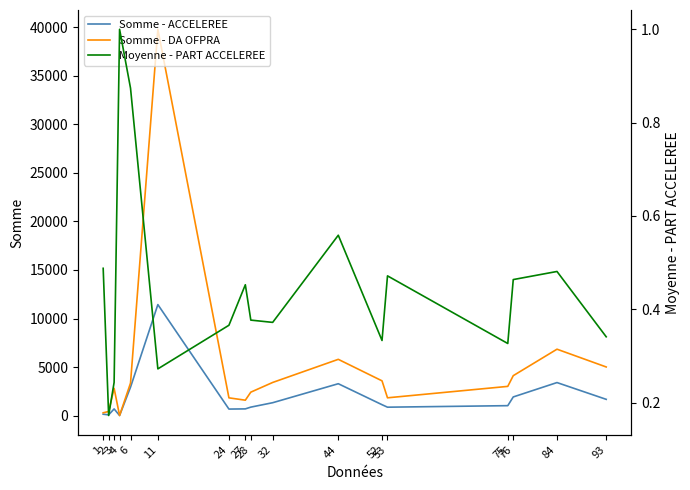

What is the maximum value for Moyenne - PART ACCELEREE?

1.0